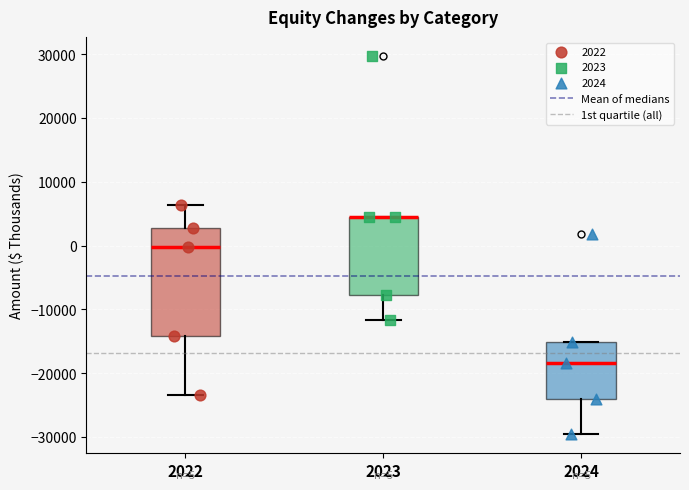

Comparing the boxes themselves (not the whiskers), which one is the tallest?

2022